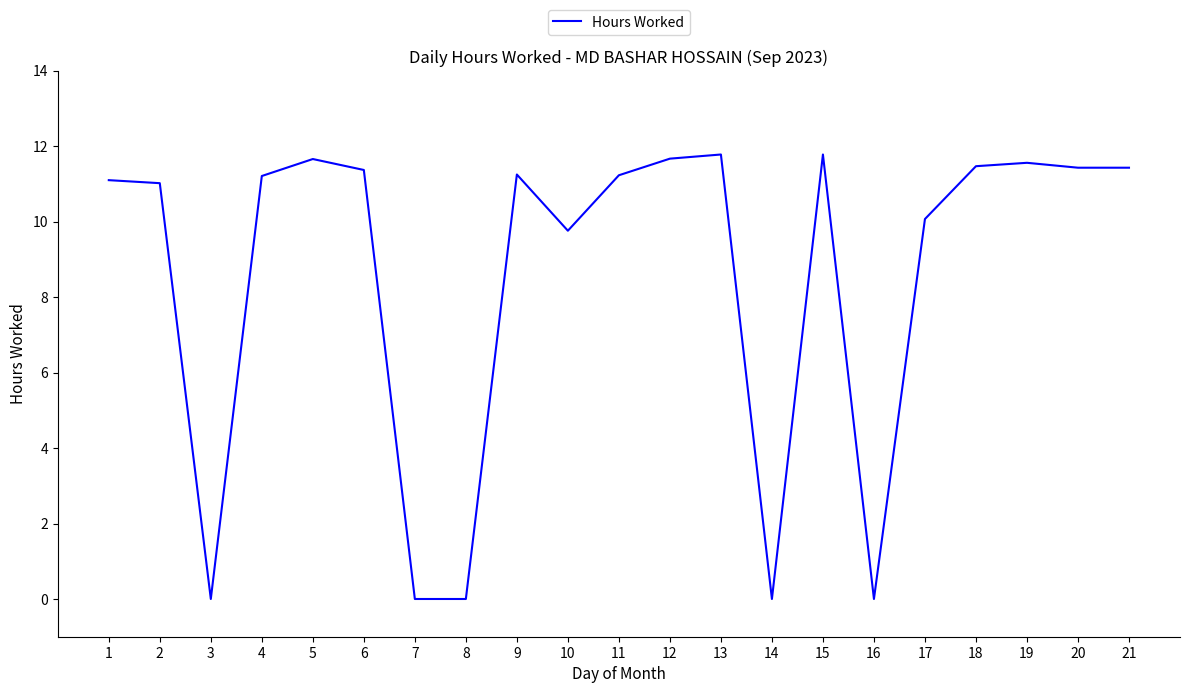

The chart shows a value of 20.5 at 21. True or false?

False